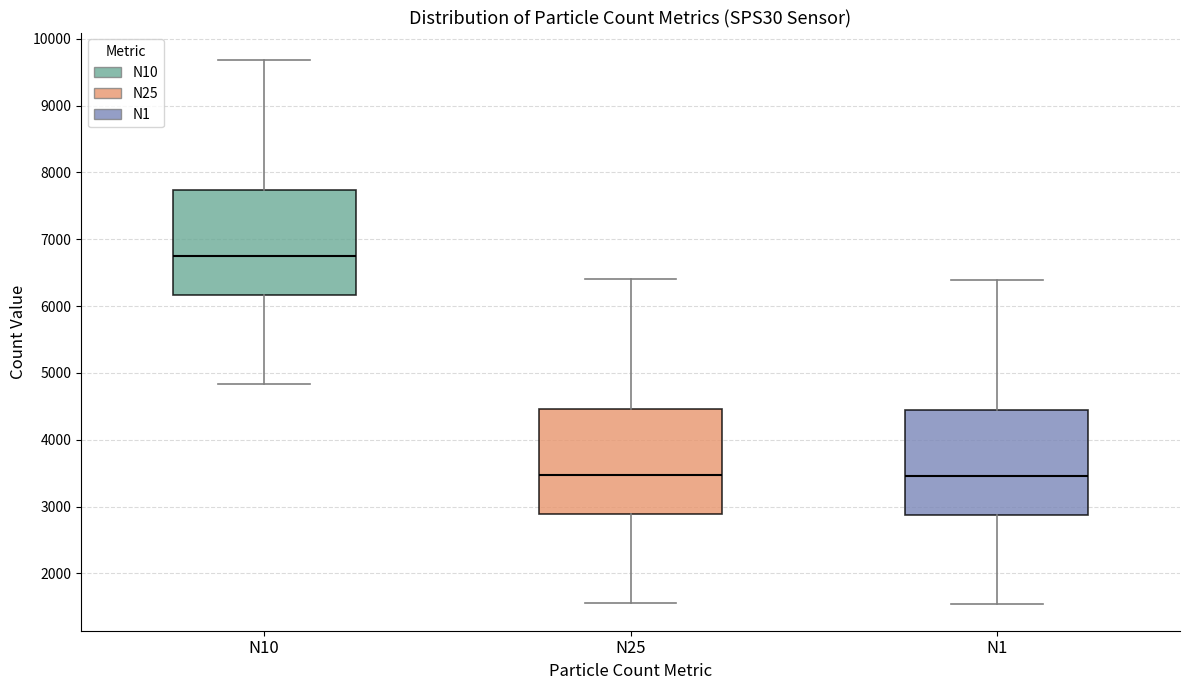

Reading left to right, read every box against the y-axis: the position of its median line, the range the box covers, and the ends of its whiskers. The values are not printed on the chart, so give them approximately, as read against the axis.

N10: median 6700, box 6200 to 7700, whiskers 4800 to 9700
N25: median 3500, box 2900 to 4500, whiskers 1600 to 6400
N1: median 3500, box 2900 to 4400, whiskers 1500 to 6400